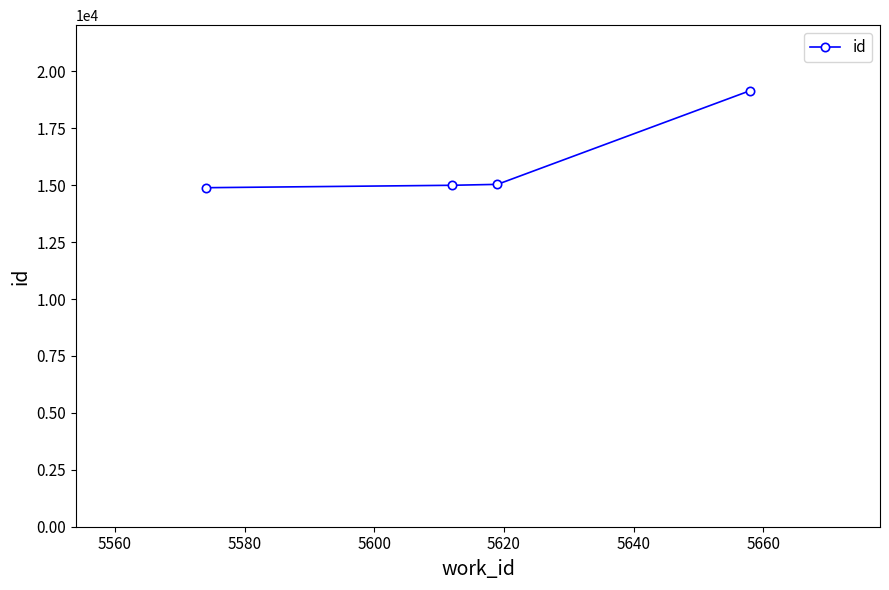

What is the smallest value displayed?

14889